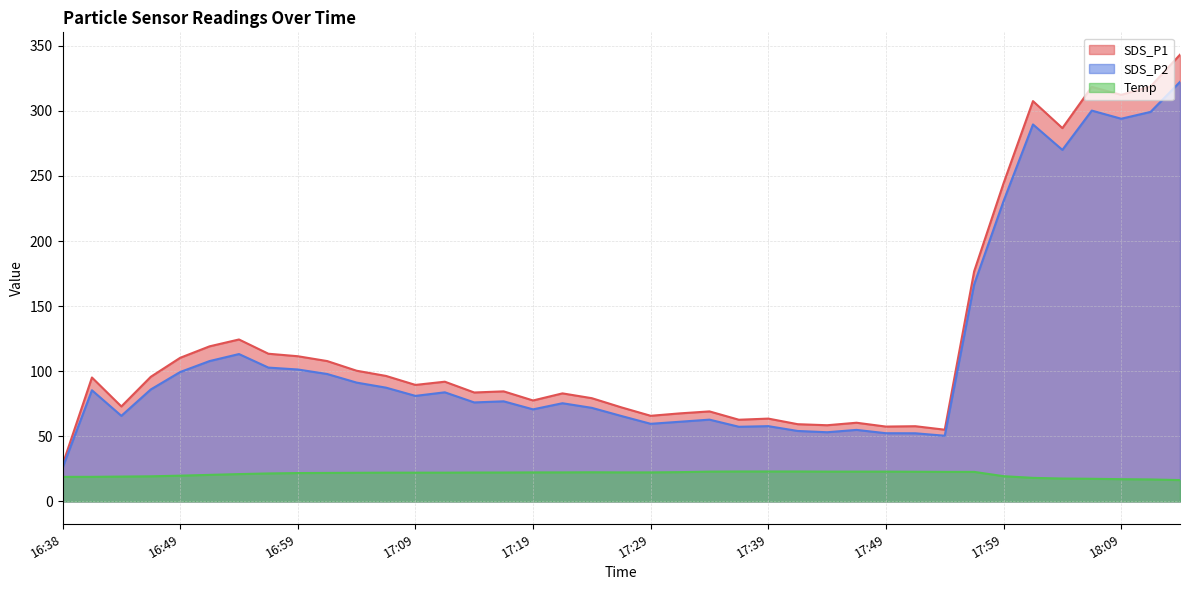

Between 17:19 and 16:38, which is larger?

17:19